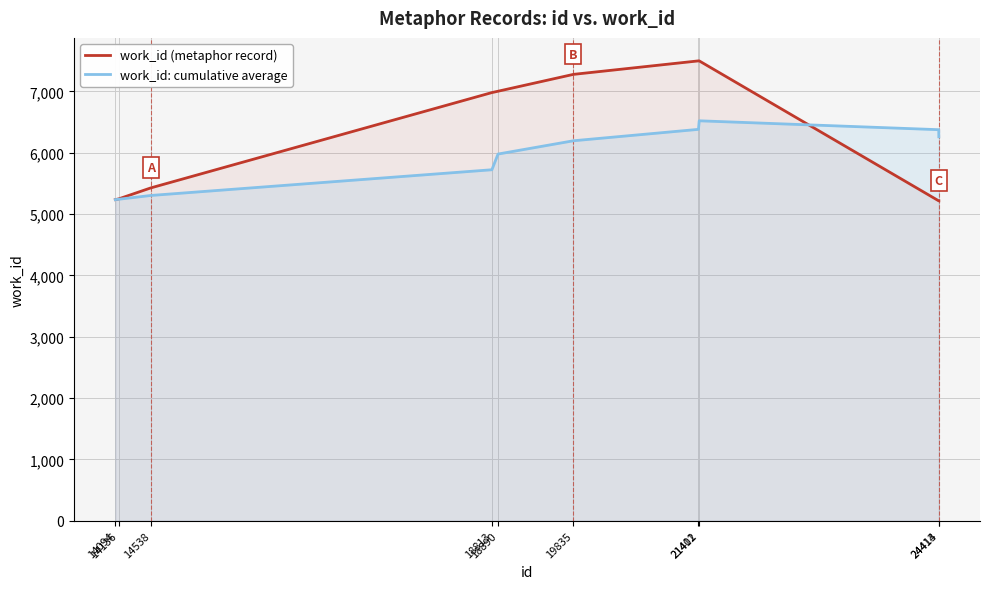

What is the smallest value displayed?

5216.0